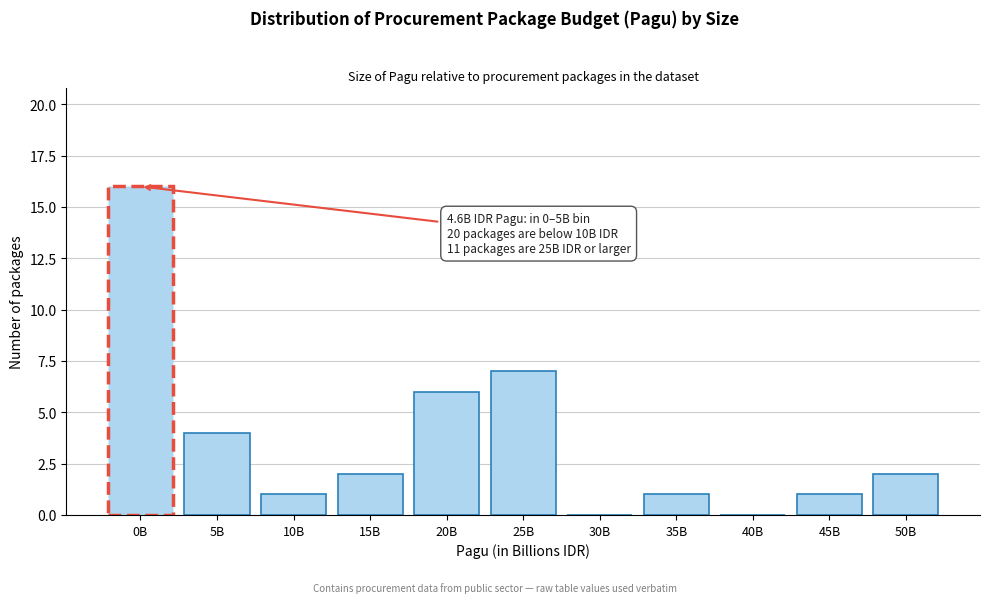

Reading left to right, what are all the values shown in this chart?

0B=16	5B=4	10B=1	15B=2	20B=6	25B=7	30B=0	35B=1	40B=0	45B=1	50B=2